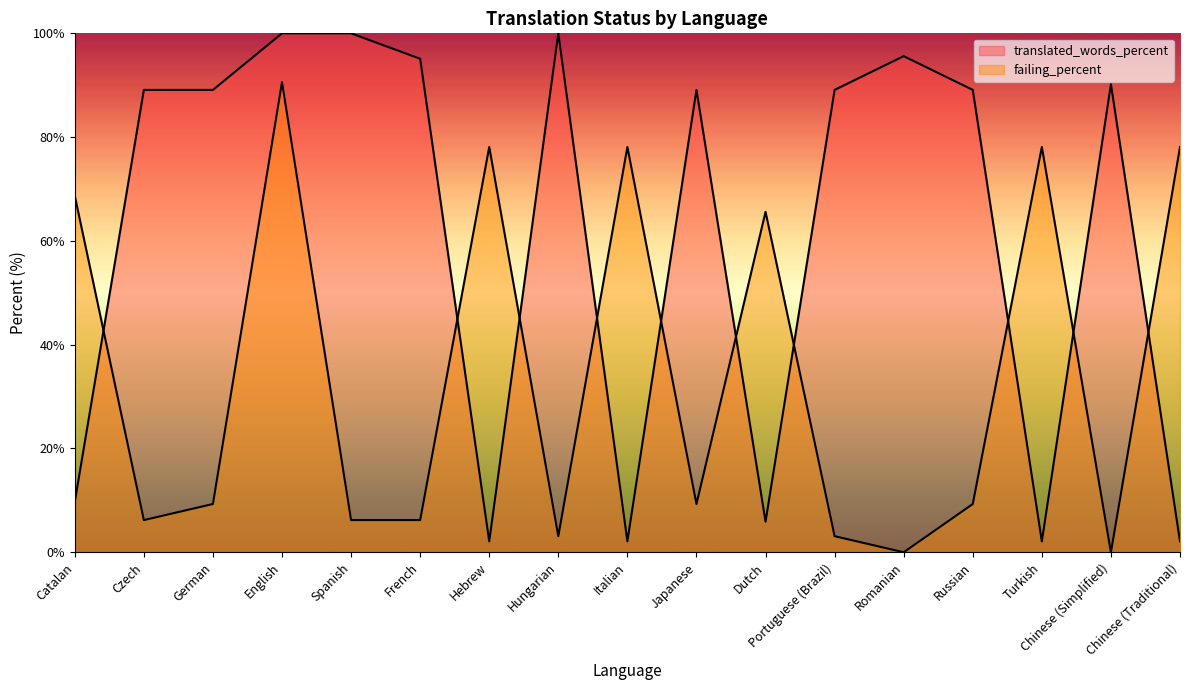

At which category does failing_percent reach its first local peak?

English